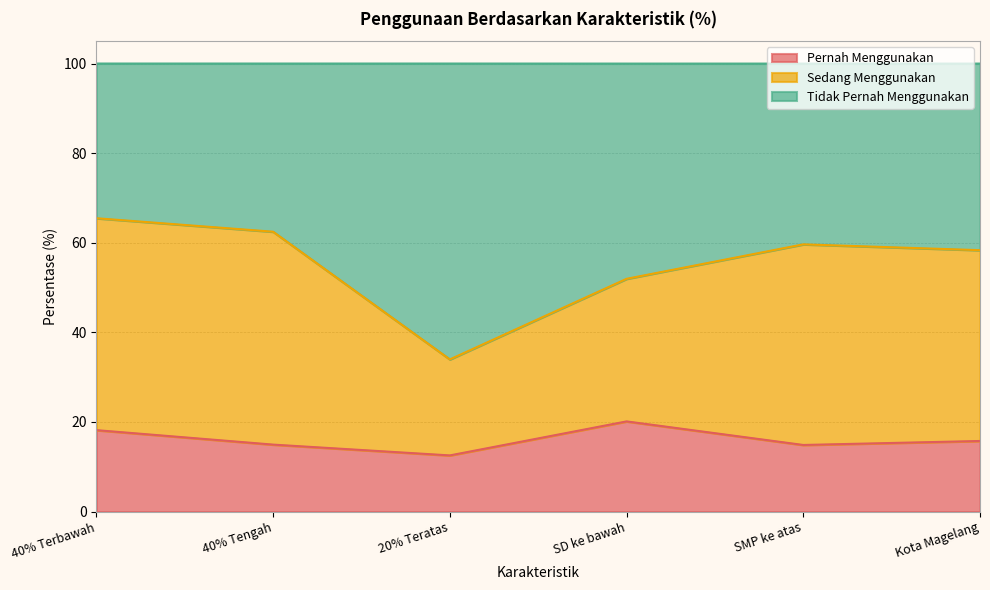

At which label does Pernah Menggunakan reach its peak?

SD ke bawah